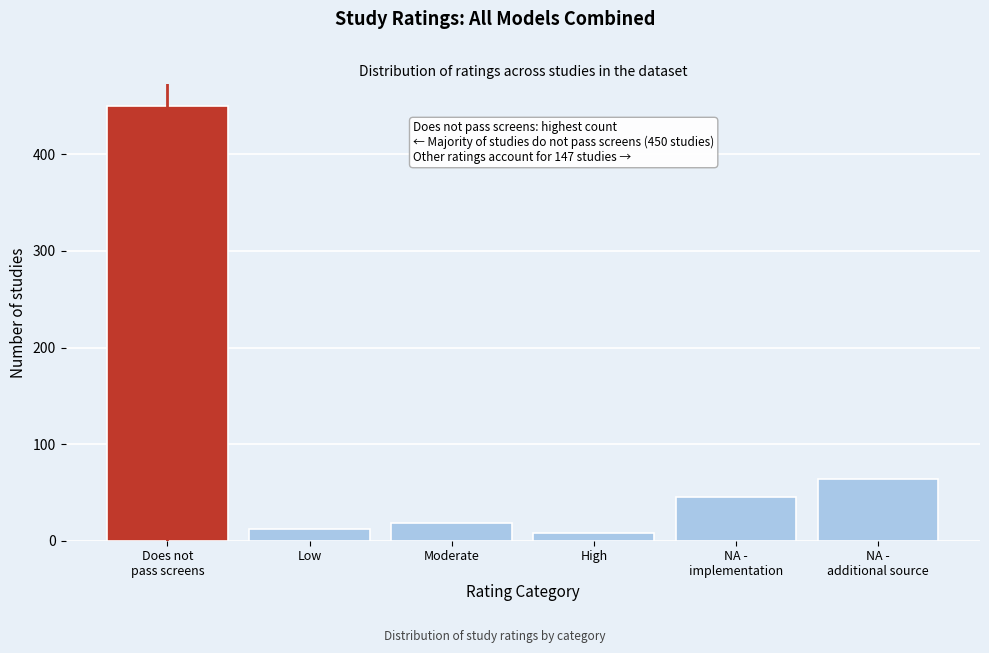

Reading left to right, list all the values displayed in this chart.

450	12	18	8	45	64